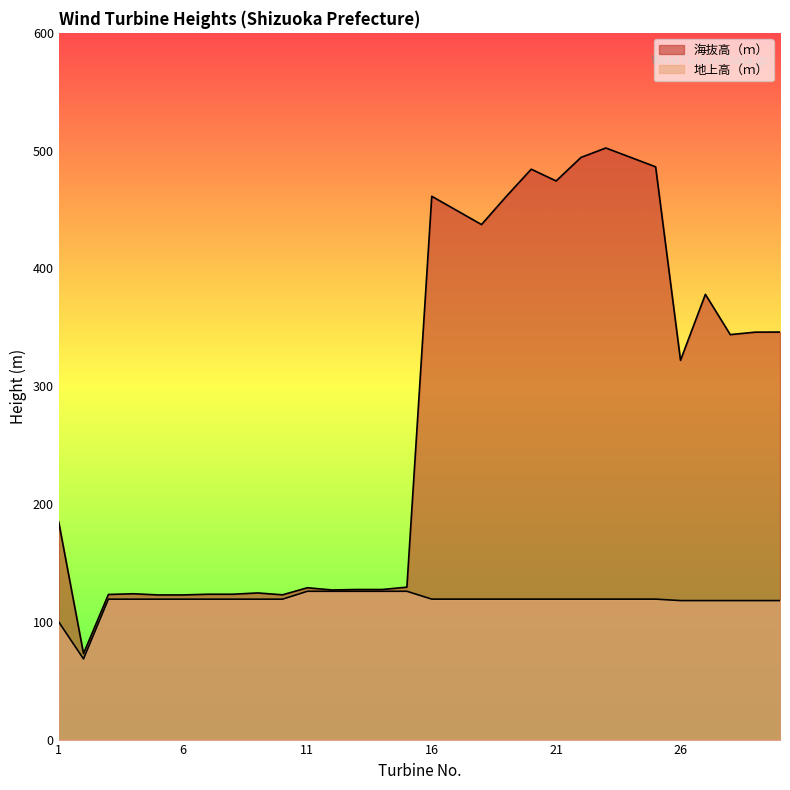

True or false: 地上高（ｍ） has a value of 119.2 at 16.

True